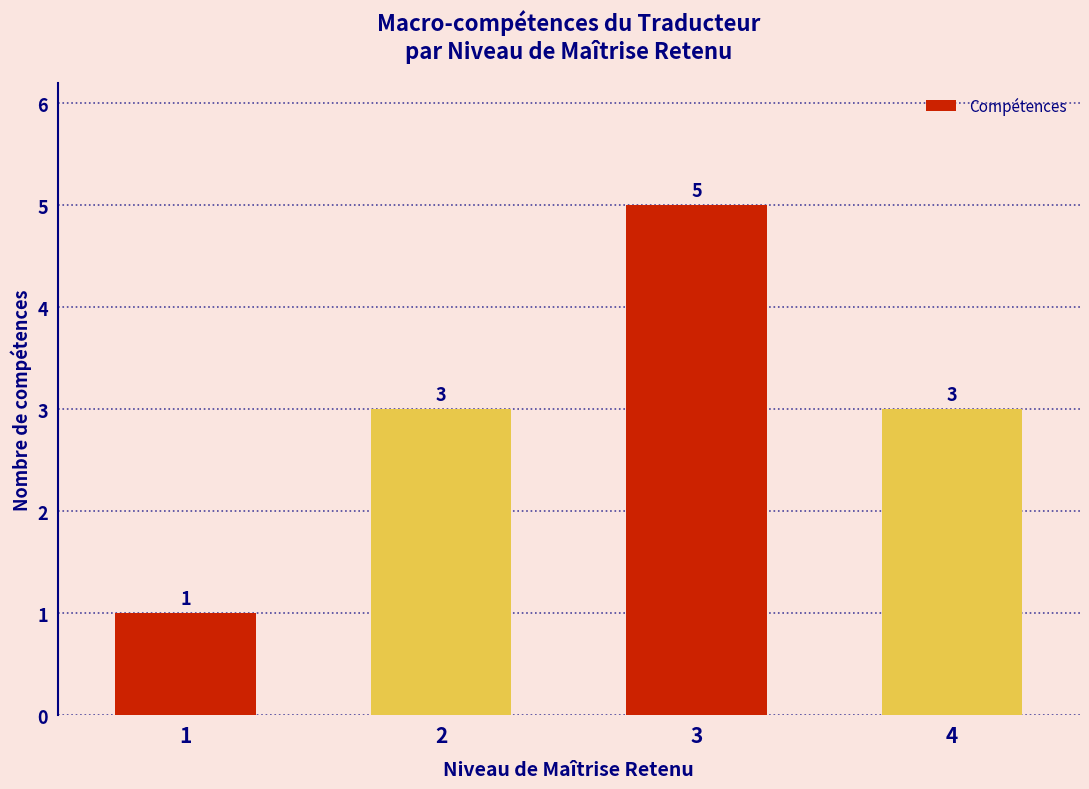

What is the smallest value displayed?

1